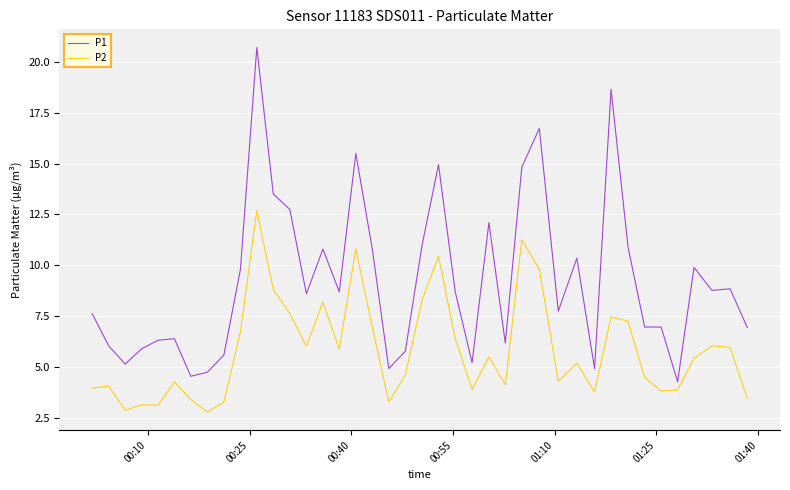

True or false: P1 and P2 intersect in this chart.

False